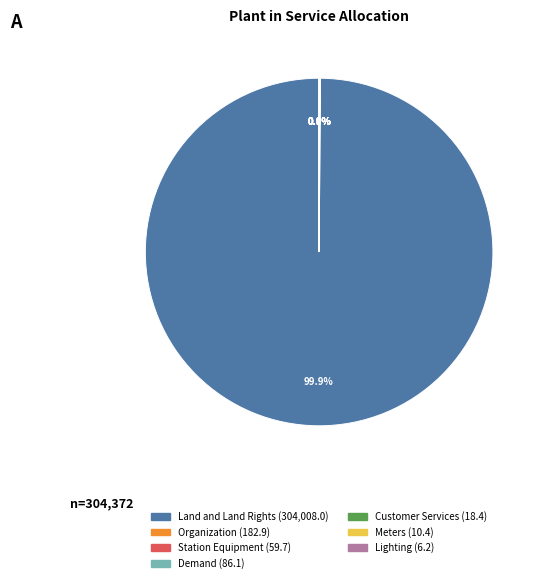

What is the largest slice in the pie chart?

Land and Land Rights